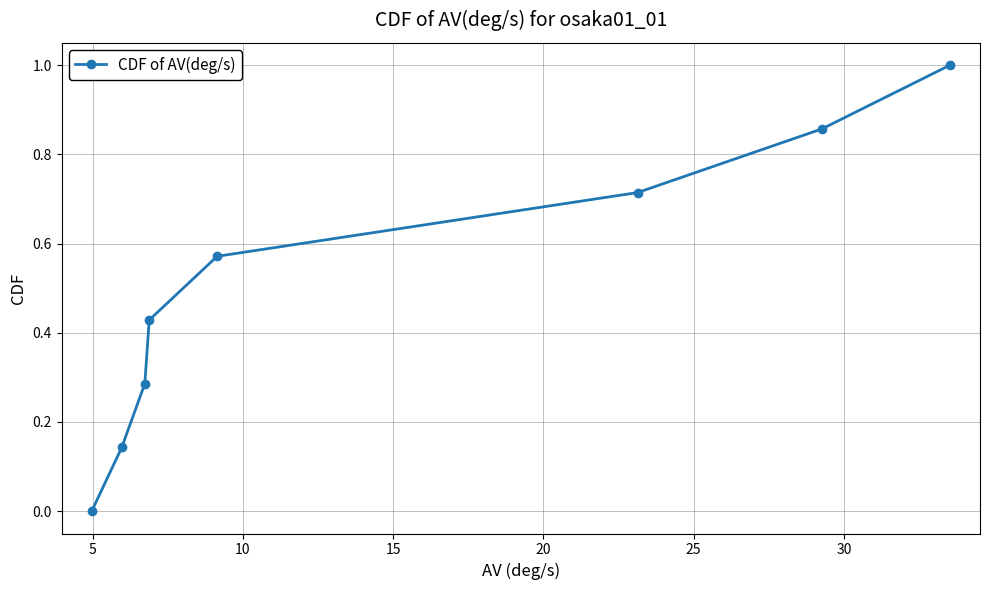

What is the difference between the maximum and minimum values?

1.0